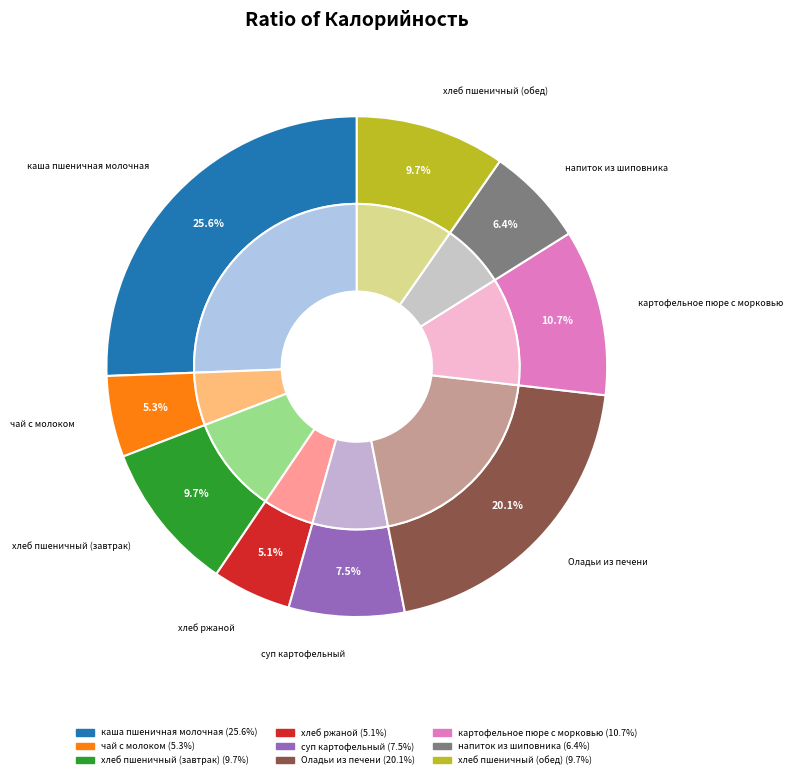

What is the change in value from каша пшеничная молочная to хлеб пшеничный (завтрак)?

-194